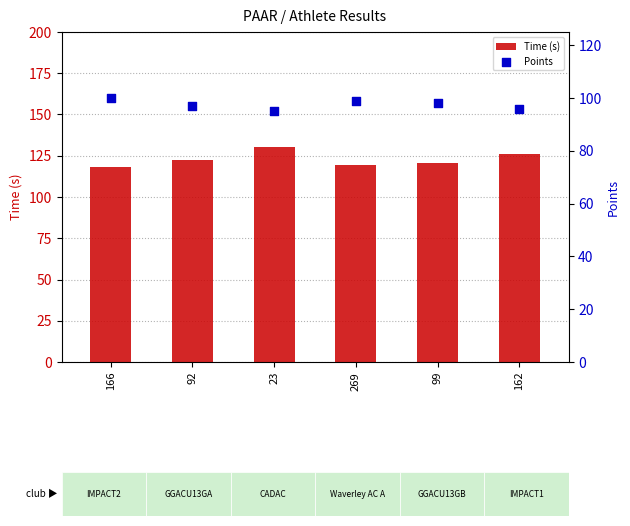

Which series has the largest Y range (max minus min)?

Time (s)